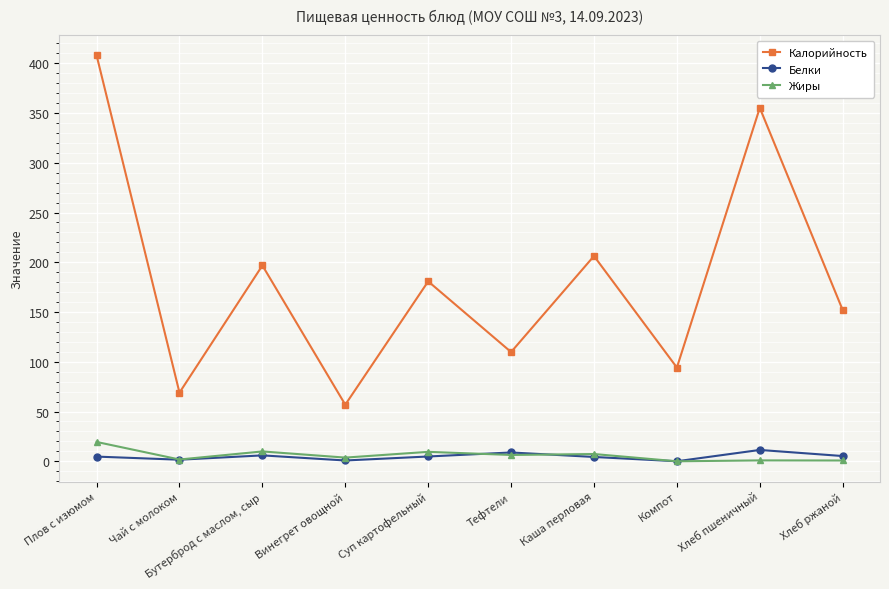

True or false: Белки and Калорийность cross at least once.

False